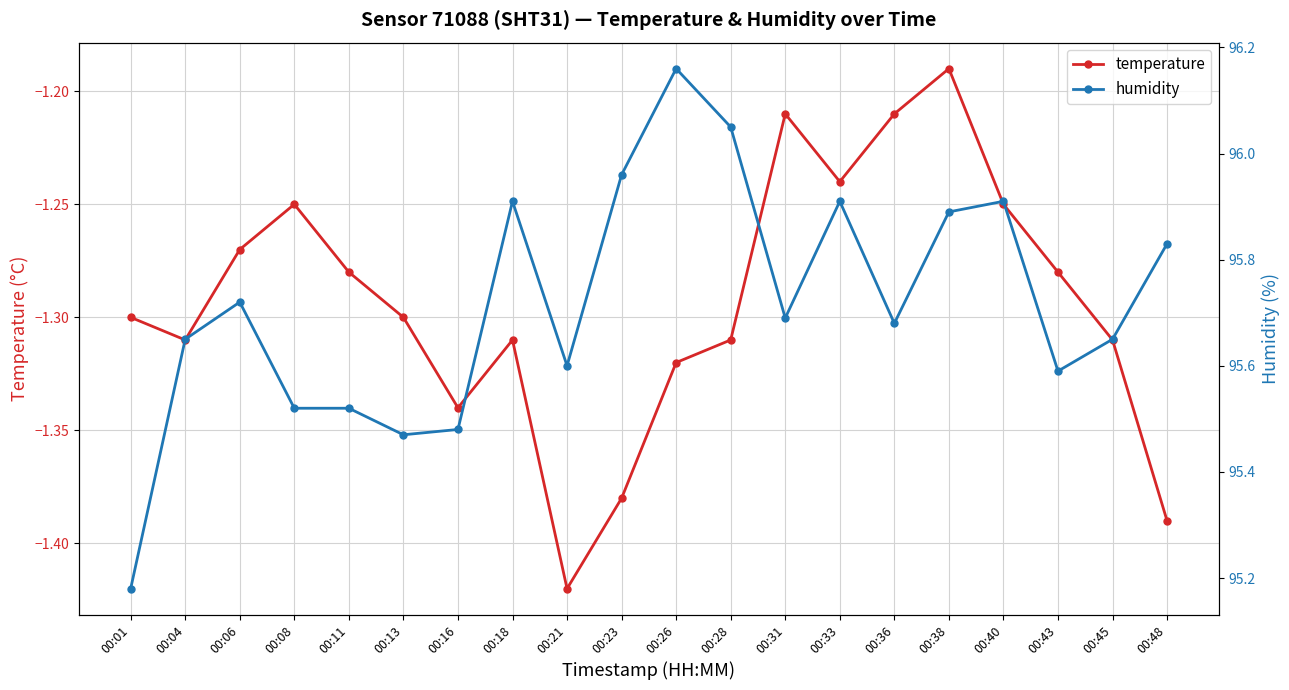

Reading left to right, list all the values displayed in this chart.

temperature: -1.3	-1.3	-1.3	-1.2	-1.3	-1.3	-1.3	-1.3	-1.4	-1.4	-1.3	-1.3	-1.2	-1.2	-1.2	-1.2	-1.2	-1.3	-1.3	-1.4
humidity: 95.2	95.7	95.7	95.5	95.5	95.5	95.5	95.9	95.6	96.0	96.2	96.0	95.7	95.9	95.7	95.9	95.9	95.6	95.7	95.8